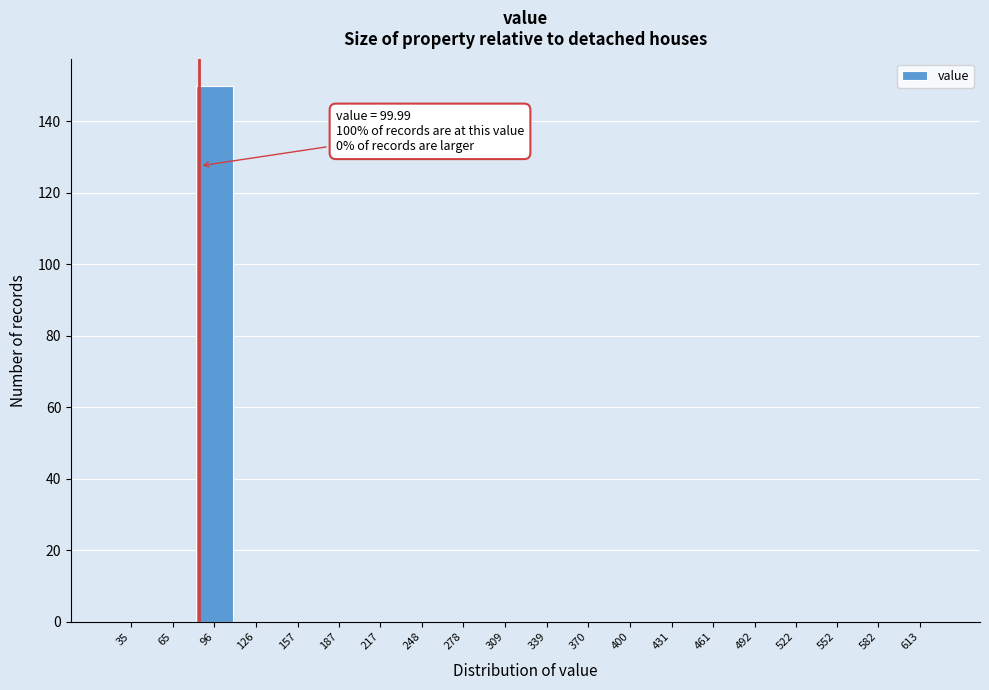

Reading right to left, transcribe all the data shown in this chart.

613=0	582=0	552=0	522=0	492=0	461=0	431=0	400=0	370=0	339=0	309=0	278=0	248=0	217=0	187=0	157=0	126=0	96=150	65=0	35=0